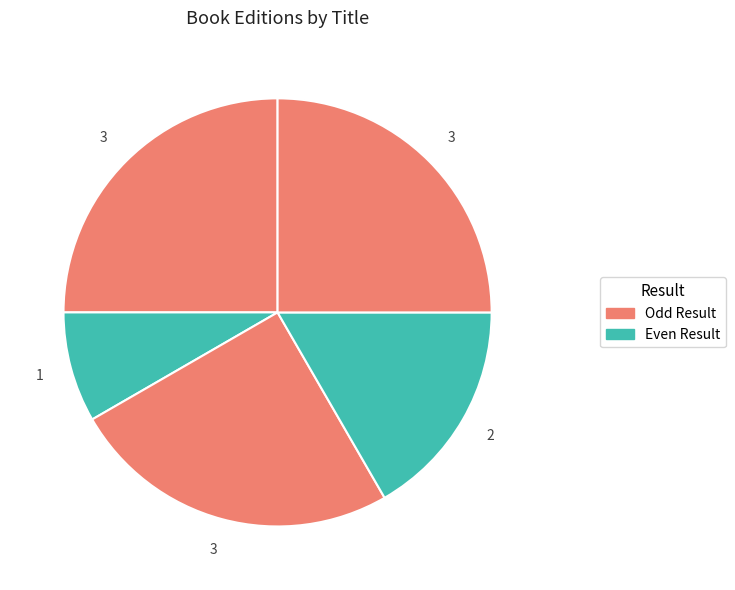

How many segments does this pie chart have?

5